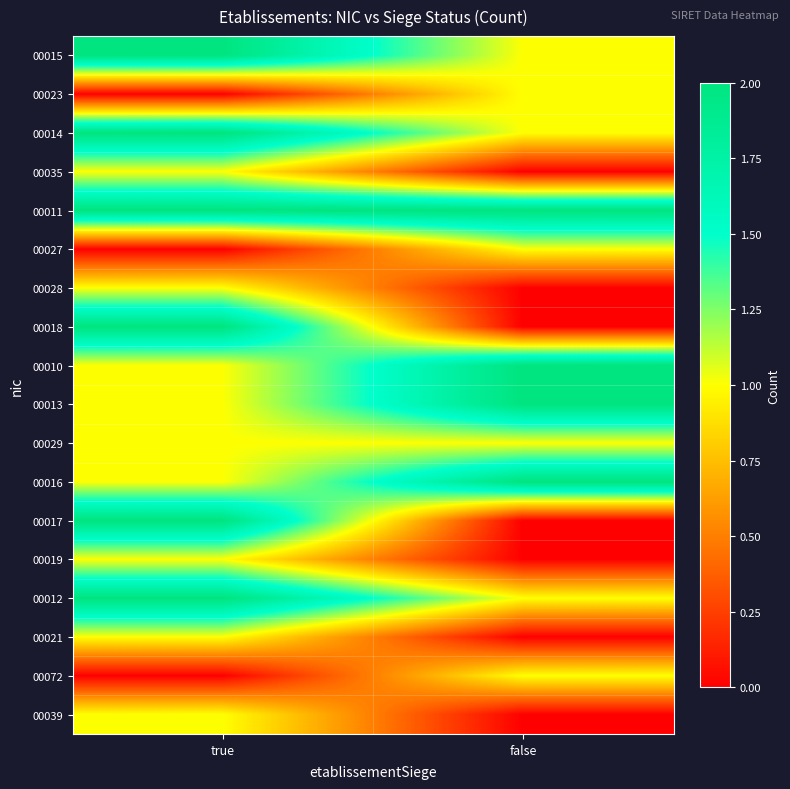

How many categories are shown in the chart?

2